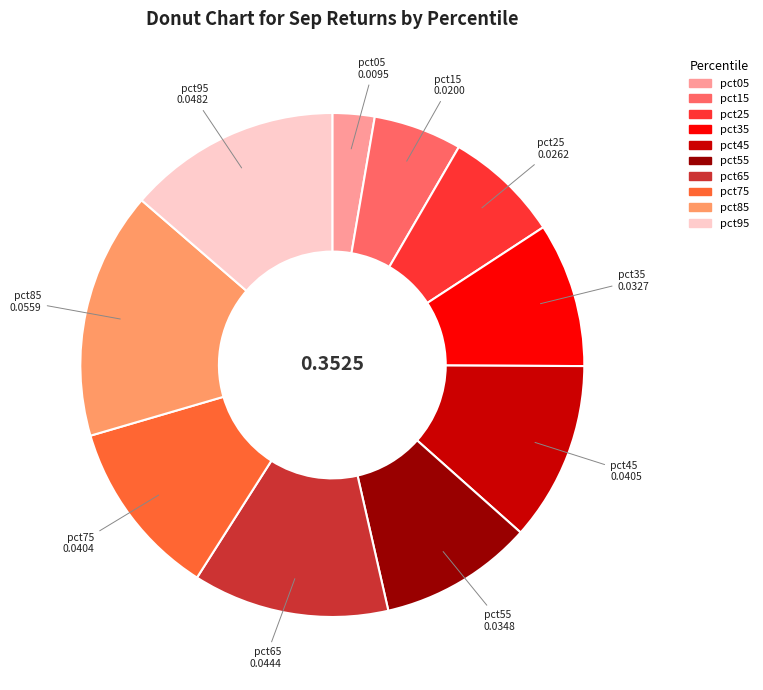

Combined, do pct95 and pct65 account for over 50%?

No